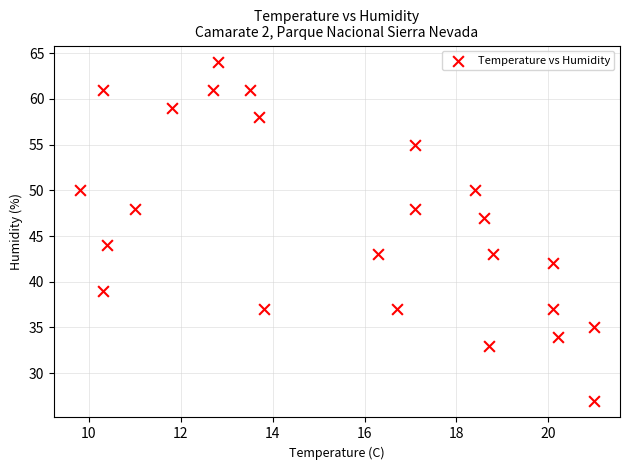

What Y value in the scatter plot is closest to 45?

44